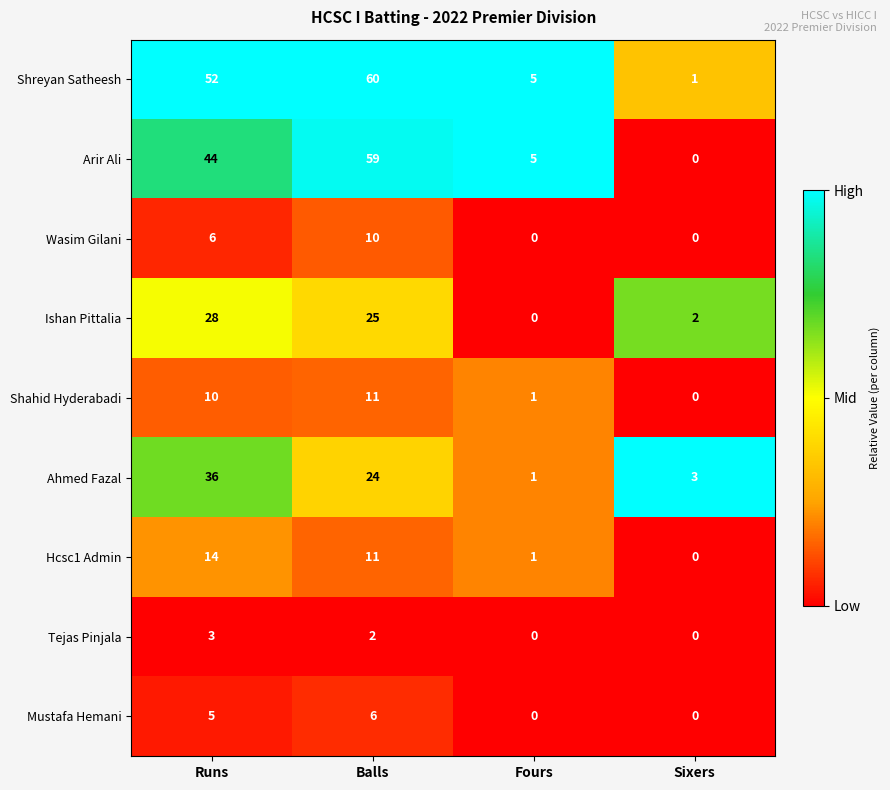

Between Fours and Sixers, which series saw the biggest shift?

Arir Ali